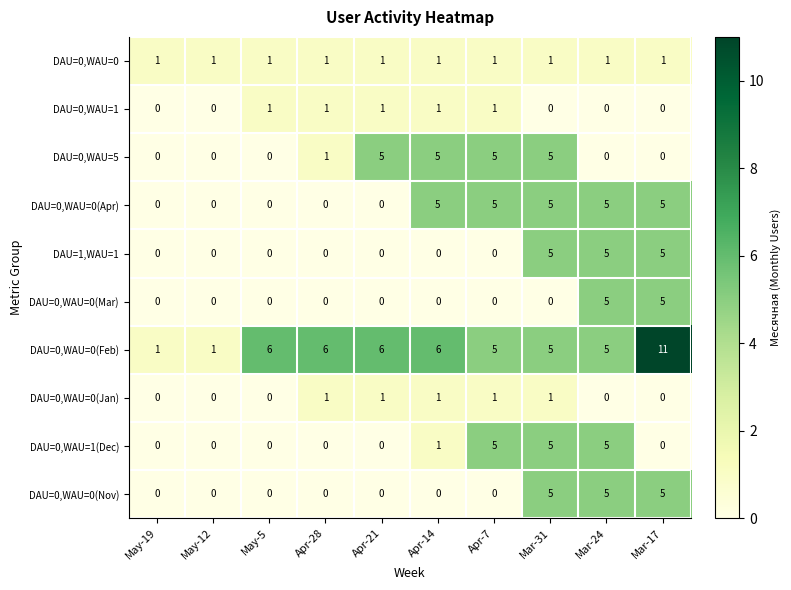

Count the number of categories in the chart.

10